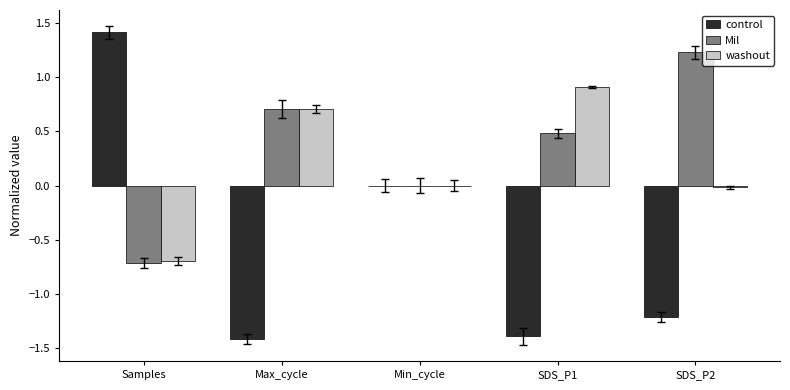

What is the sum of the control values at SDS_P2 and Min_cycle?

-1.2